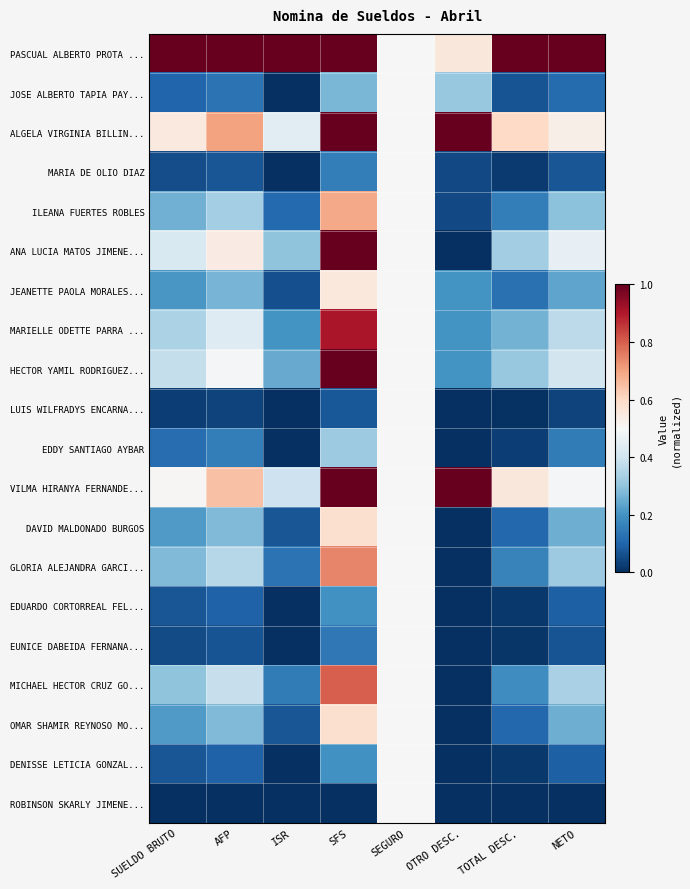

Reading right to left, transcribe all the data shown in this chart.

PASCUAL ALBERTO PROTA ...: NETO=1.0	TOTAL DESC.=1.0	OTRO DESC.=0.6	SEGURO=0.5	SFS=1.0	ISR=1.0	AFP=1.0	SUELDO BRUTO=1.0
JOSE ALBERTO TAPIA PAY...: NETO=0.1	TOTAL DESC.=0.1	OTRO DESC.=0.3	SEGURO=0.5	SFS=0.3	ISR=0.0	AFP=0.1	SUELDO BRUTO=0.1
ALGELA VIRGINIA BILLIN...: NETO=0.5	TOTAL DESC.=0.6	OTRO DESC.=1.0	SEGURO=0.5	SFS=1.0	ISR=0.4	AFP=0.7	SUELDO BRUTO=0.5
MARIA DE OLIO DIAZ: NETO=0.1	TOTAL DESC.=0.0	OTRO DESC.=0.0	SEGURO=0.5	SFS=0.2	ISR=0.0	AFP=0.1	SUELDO BRUTO=0.1
ILEANA FUERTES ROBLES: NETO=0.3	TOTAL DESC.=0.2	OTRO DESC.=0.0	SEGURO=0.5	SFS=0.7	ISR=0.1	AFP=0.3	SUELDO BRUTO=0.3
ANA LUCIA MATOS JIMENE...: NETO=0.5	TOTAL DESC.=0.3	OTRO DESC.=0.0	SEGURO=0.5	SFS=1.0	ISR=0.3	AFP=0.5	SUELDO BRUTO=0.4
JEANETTE PAOLA MORALES...: NETO=0.2	TOTAL DESC.=0.1	OTRO DESC.=0.2	SEGURO=0.5	SFS=0.6	ISR=0.1	AFP=0.3	SUELDO BRUTO=0.2
MARIELLE ODETTE PARRA ...: NETO=0.4	TOTAL DESC.=0.3	OTRO DESC.=0.2	SEGURO=0.5	SFS=0.9	ISR=0.2	AFP=0.4	SUELDO BRUTO=0.3
HECTOR YAMIL RODRIGUEZ...: NETO=0.4	TOTAL DESC.=0.3	OTRO DESC.=0.2	SEGURO=0.5	SFS=1.0	ISR=0.2	AFP=0.5	SUELDO BRUTO=0.4
LUIS WILFRADYS ENCARNA...: NETO=0.0	TOTAL DESC.=0.0	OTRO DESC.=0.0	SEGURO=0.5	SFS=0.1	ISR=0.0	AFP=0.0	SUELDO BRUTO=0.0
EDDY SANTIAGO AYBAR: NETO=0.2	TOTAL DESC.=0.0	OTRO DESC.=0.0	SEGURO=0.5	SFS=0.3	ISR=0.0	AFP=0.2	SUELDO BRUTO=0.1
VILMA HIRANYA FERNANDE...: NETO=0.5	TOTAL DESC.=0.6	OTRO DESC.=1.0	SEGURO=0.5	SFS=1.0	ISR=0.4	AFP=0.6	SUELDO BRUTO=0.5
DAVID MALDONADO BURGOS: NETO=0.3	TOTAL DESC.=0.1	OTRO DESC.=0.0	SEGURO=0.5	SFS=0.6	ISR=0.1	AFP=0.3	SUELDO BRUTO=0.2
GLORIA ALEJANDRA GARCI...: NETO=0.3	TOTAL DESC.=0.2	OTRO DESC.=0.0	SEGURO=0.5	SFS=0.7	ISR=0.1	AFP=0.4	SUELDO BRUTO=0.3
EDUARDO CORTORREAL FEL...: NETO=0.1	TOTAL DESC.=0.0	OTRO DESC.=0.0	SEGURO=0.5	SFS=0.2	ISR=0.0	AFP=0.1	SUELDO BRUTO=0.1
EUNICE DABEIDA FERNANA...: NETO=0.1	TOTAL DESC.=0.0	OTRO DESC.=0.0	SEGURO=0.5	SFS=0.1	ISR=0.0	AFP=0.1	SUELDO BRUTO=0.1
MICHAEL HECTOR CRUZ GO...: NETO=0.3	TOTAL DESC.=0.2	OTRO DESC.=0.0	SEGURO=0.5	SFS=0.8	ISR=0.2	AFP=0.4	SUELDO BRUTO=0.3
OMAR SHAMIR REYNOSO MO...: NETO=0.3	TOTAL DESC.=0.1	OTRO DESC.=0.0	SEGURO=0.5	SFS=0.6	ISR=0.1	AFP=0.3	SUELDO BRUTO=0.2
DENISSE LETICIA GONZAL...: NETO=0.1	TOTAL DESC.=0.0	OTRO DESC.=0.0	SEGURO=0.5	SFS=0.2	ISR=0.0	AFP=0.1	SUELDO BRUTO=0.1
ROBINSON SKARLY JIMENE...: NETO=0.0	TOTAL DESC.=0.0	OTRO DESC.=0.0	SEGURO=0.5	SFS=0.0	ISR=0.0	AFP=0.0	SUELDO BRUTO=0.0